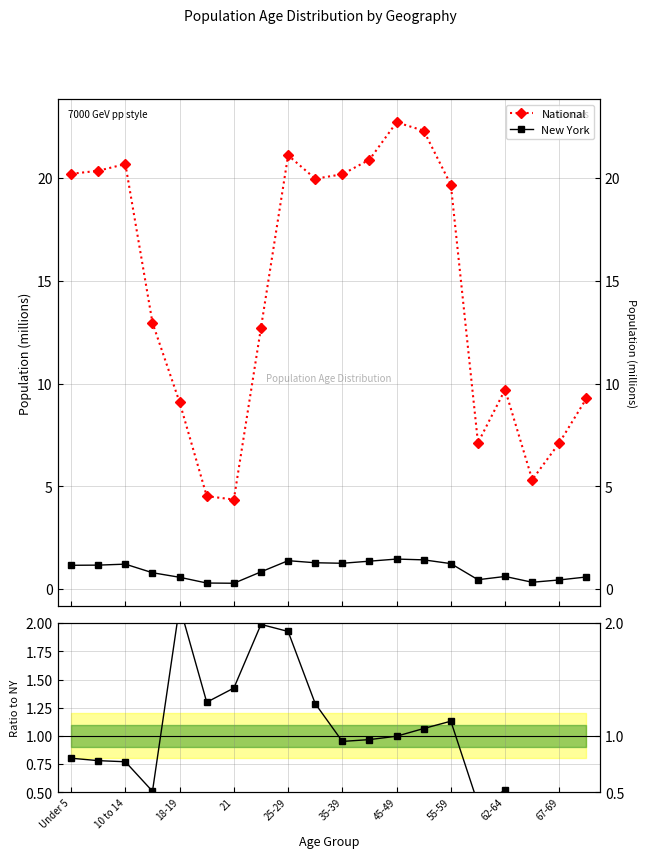

True or false: National and New York cross at least once.

False